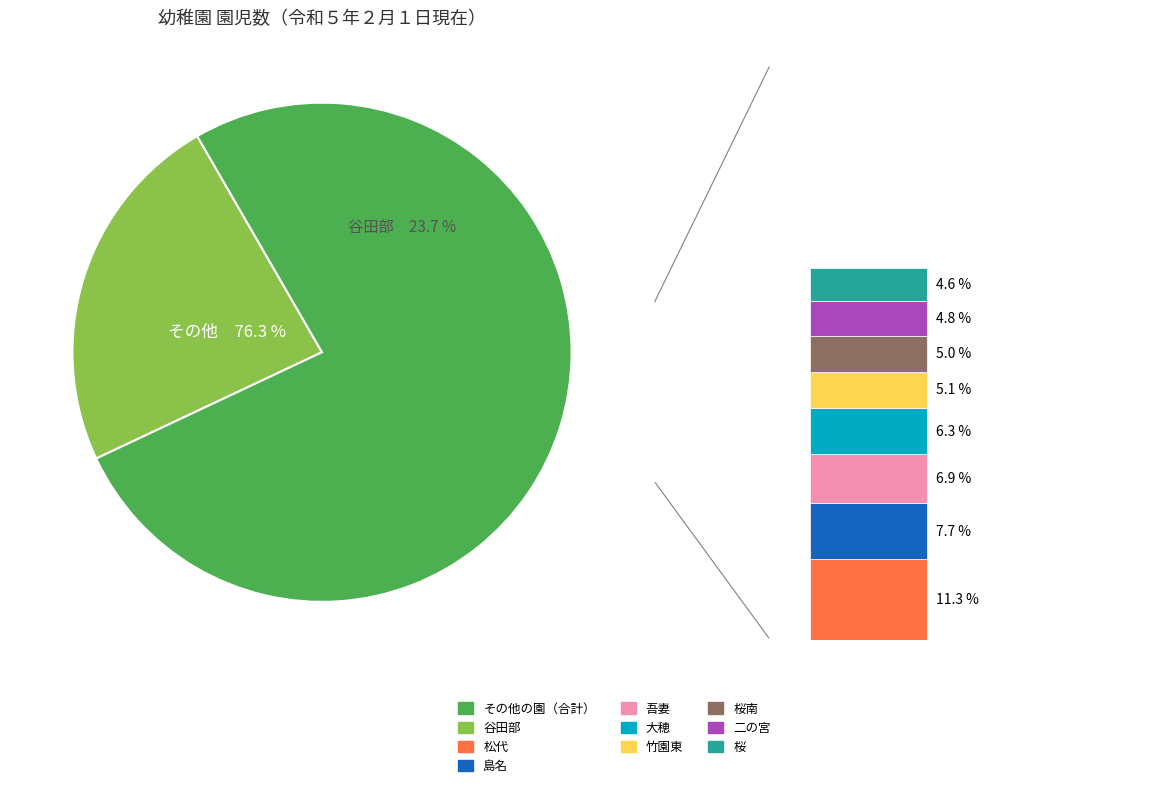

Is it true that 吾妻 is 21% of the pie?

False